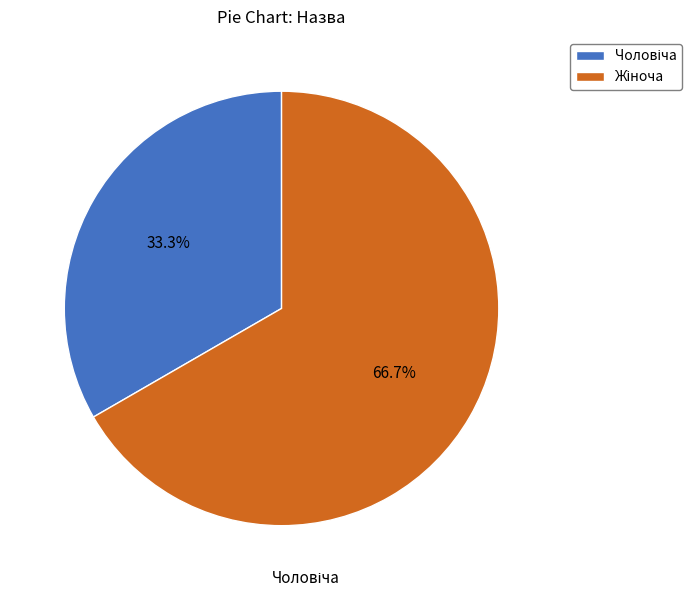

Is there any slice that represents more than half of the pie?

Yes